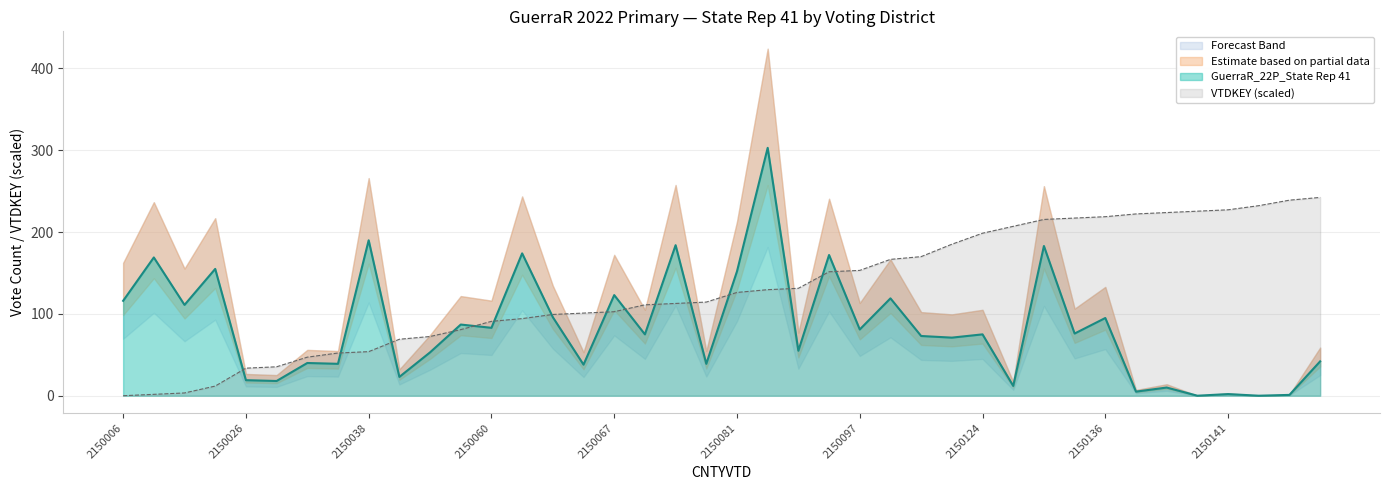

What is the difference between the GuerraR_22P_State Rep 41 values at 2150007 and 2150140?

169.0